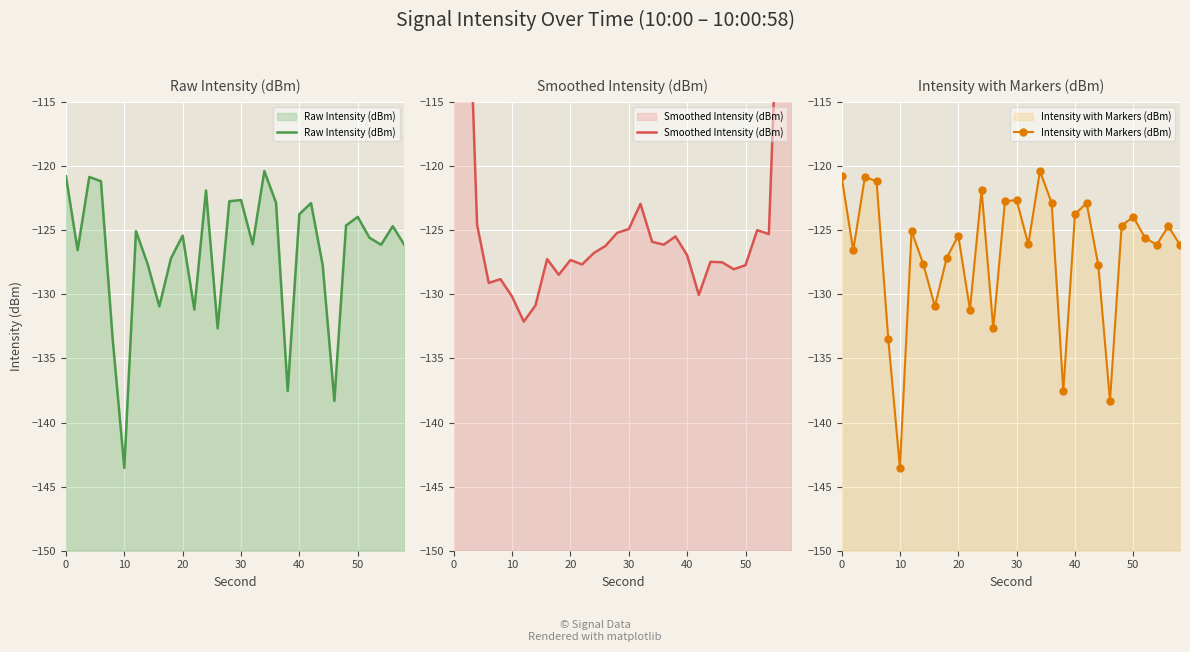

Which series has the largest total across all categories?

Smoothed Intensity (dBm)